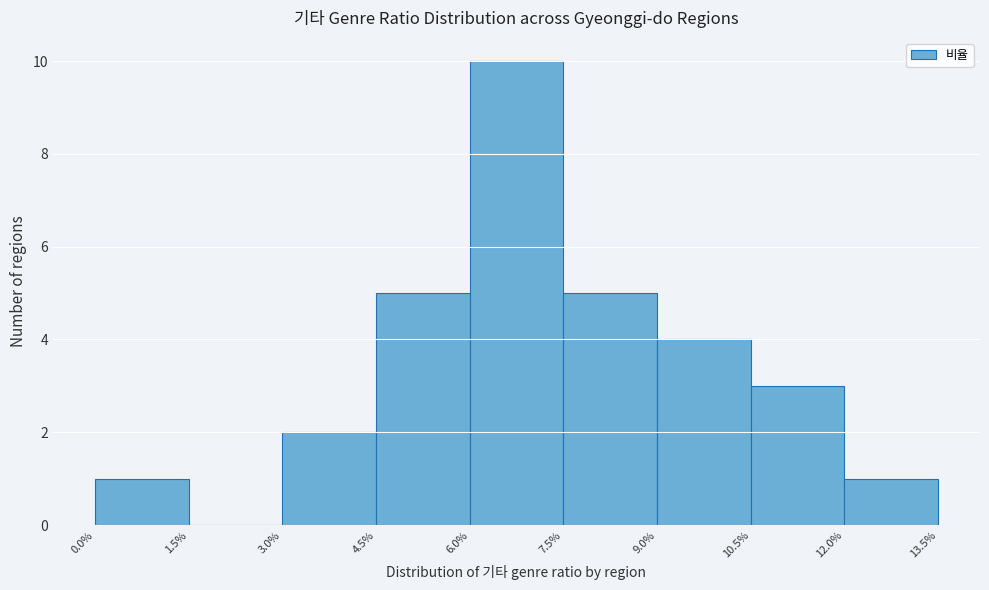

Reading left to right, list every bar in this chart as the range it spans on the x-axis followed by its height. The values are not printed on the chart, so give them approximately, as read against the axis.

0.0% to 1.5%: 1
1.5% to 3.0%: 0
3.0% to 4.5%: 2
4.5% to 6.0%: 5
6.0% to 7.5%: 10
7.5% to 9.0%: 5
9.0% to 10.5%: 4
10.5% to 12.0%: 3
12.0% to 13.5%: 1